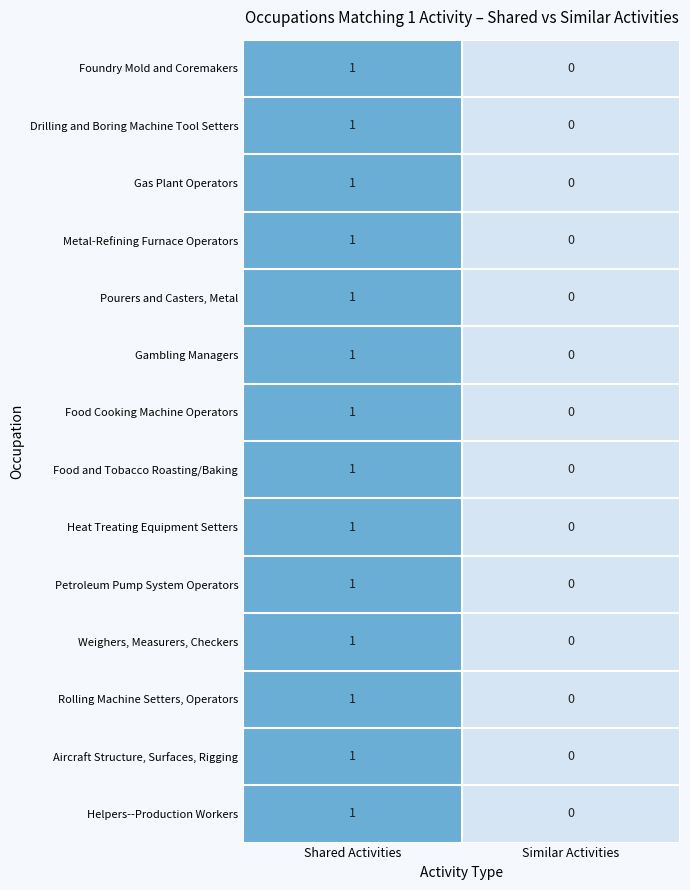

Reading left to right, extract all data points from this chart.

Foundry Mold and Coremakers: 1	0
Drilling and Boring Machine Tool Setters: 1	0
Gas Plant Operators: 1	0
Metal-Refining Furnace Operators: 1	0
Pourers and Casters, Metal: 1	0
Gambling Managers: 1	0
Food Cooking Machine Operators: 1	0
Food and Tobacco Roasting/Baking: 1	0
Heat Treating Equipment Setters: 1	0
Petroleum Pump System Operators: 1	0
Weighers, Measurers, Checkers: 1	0
Rolling Machine Setters, Operators: 1	0
Aircraft Structure, Surfaces, Rigging: 1	0
Helpers--Production Workers: 1	0